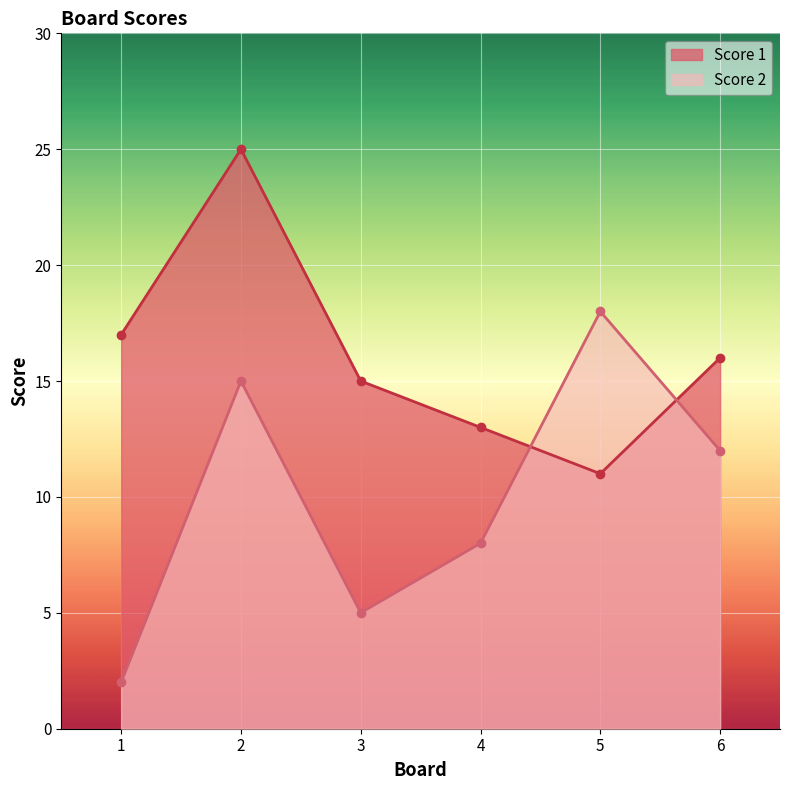

Rank the categories by Score 1 value from highest to lowest.

2, 1, 6, 3, 4, 5